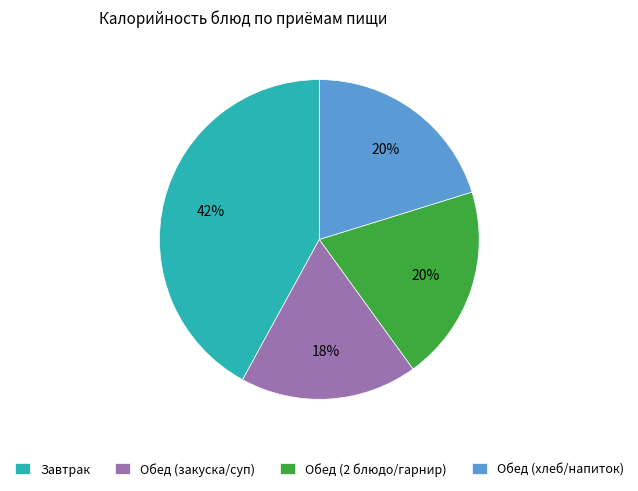

Is the sum of Завтрак and Обед (закуска/суп) greater than half?

Yes